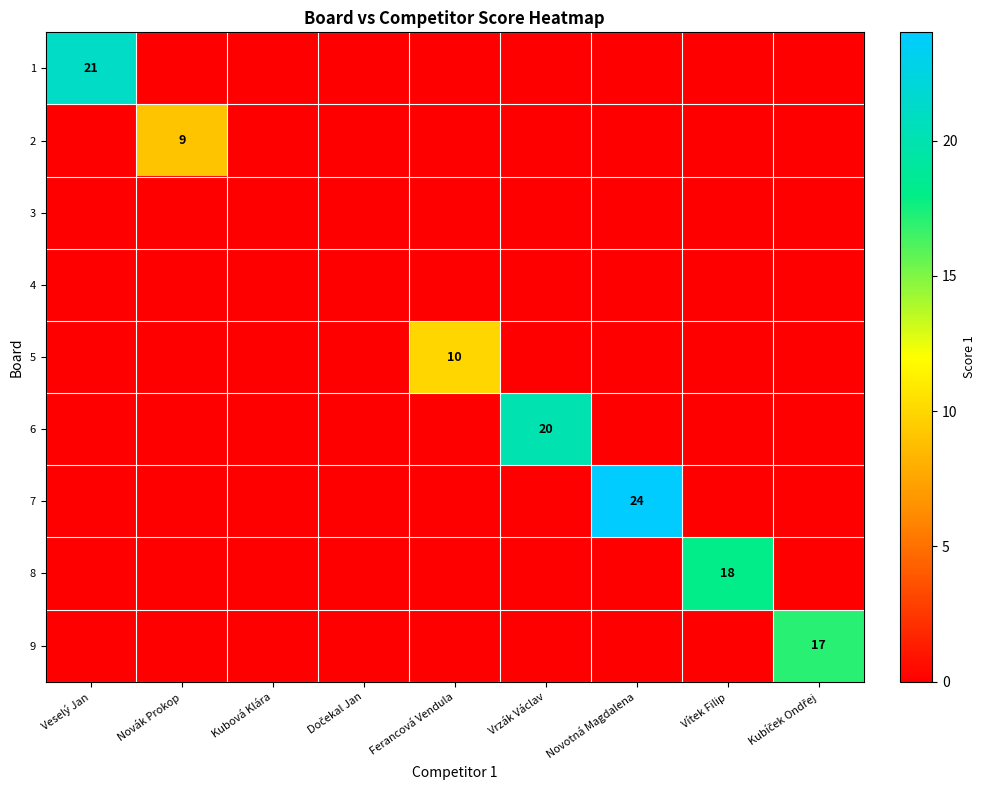

How many categories are shown in the chart?

9